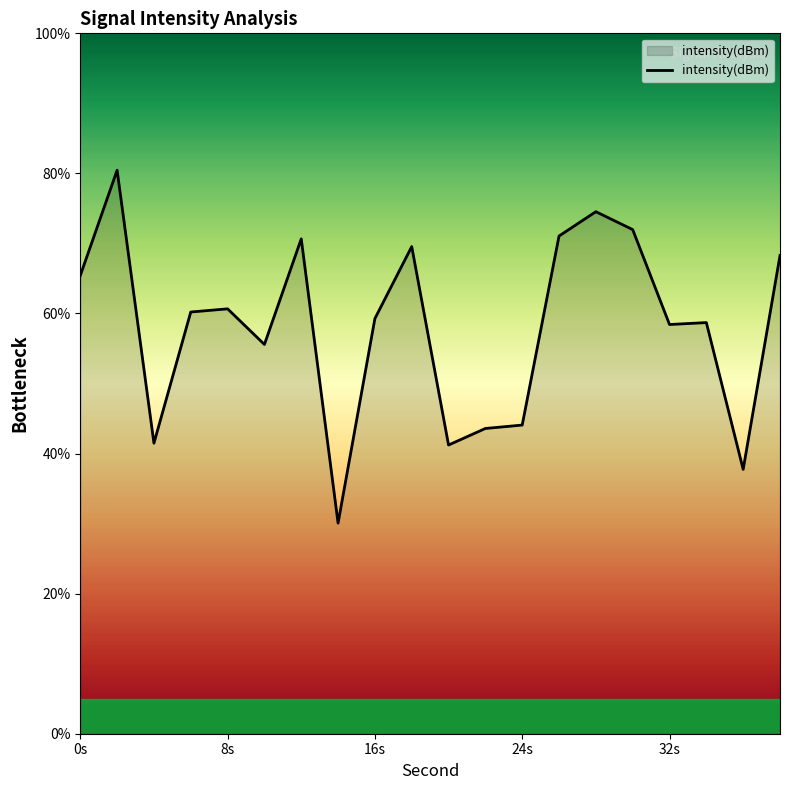

What is the minimum value shown in the chart?

30.1